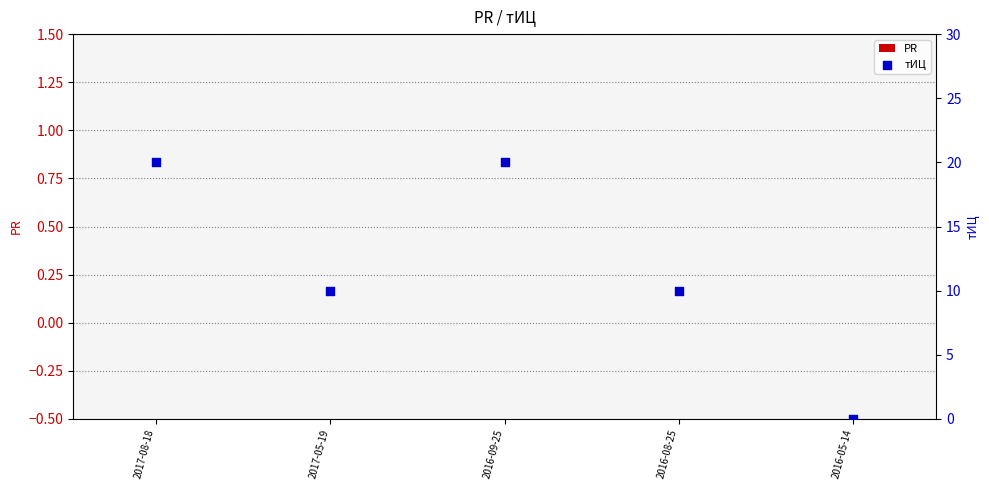

Which series has the widest spread of Y values?

тИЦ